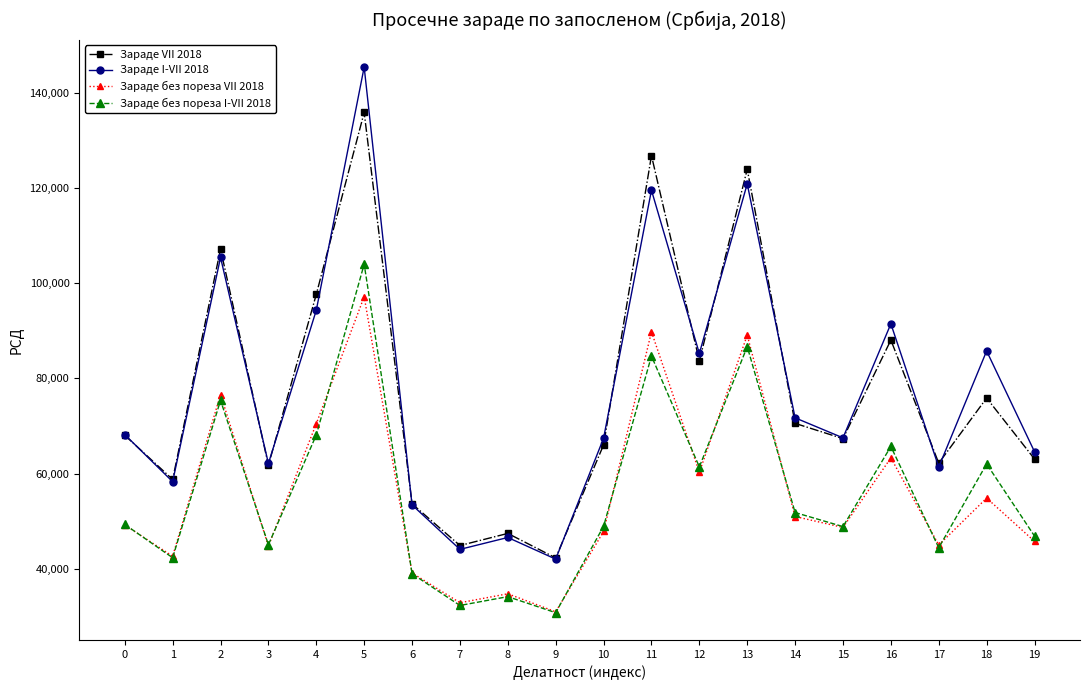

Rank the series at 11 from highest to lowest value.

Зараде VII 2018, Зараде I-VII 2018, Зараде без пореза VII 2018, Зараде без пореза I-VII 2018